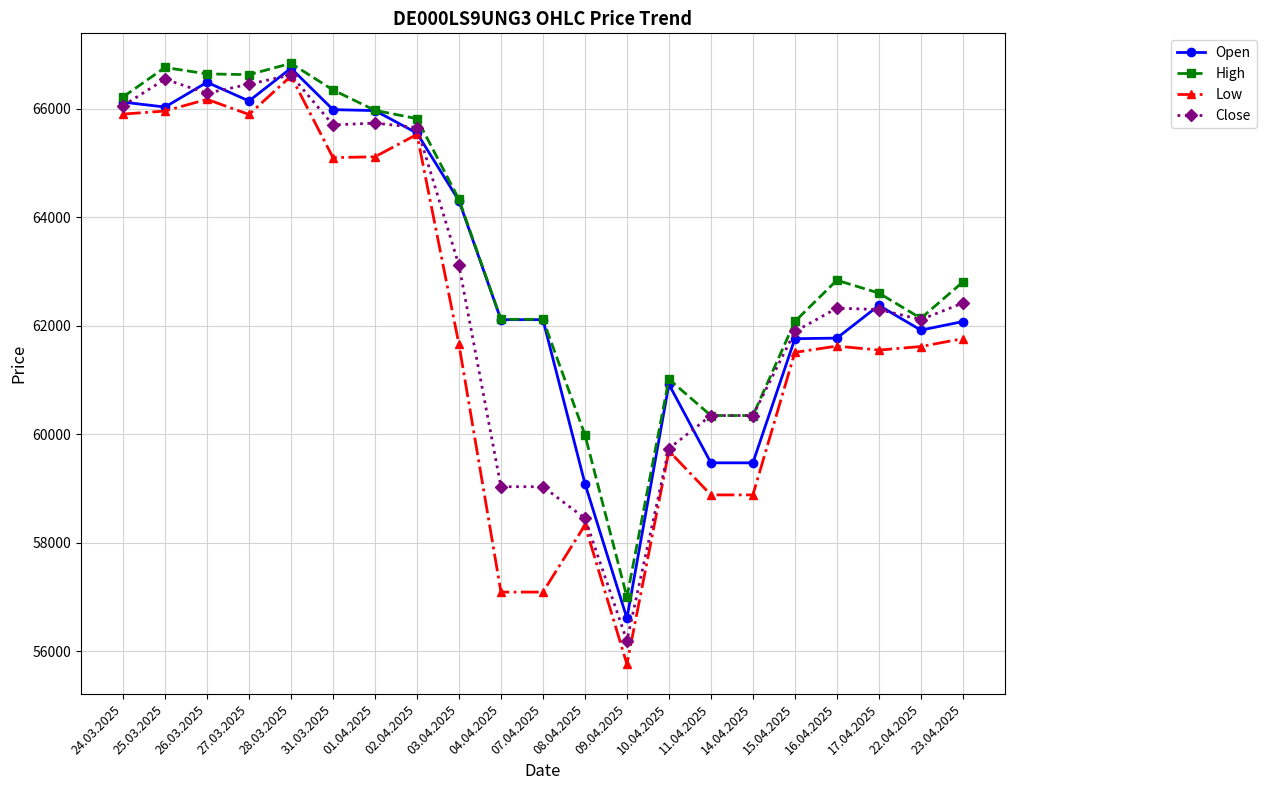

What is the label of the 9th point from the left?

03.04.2025